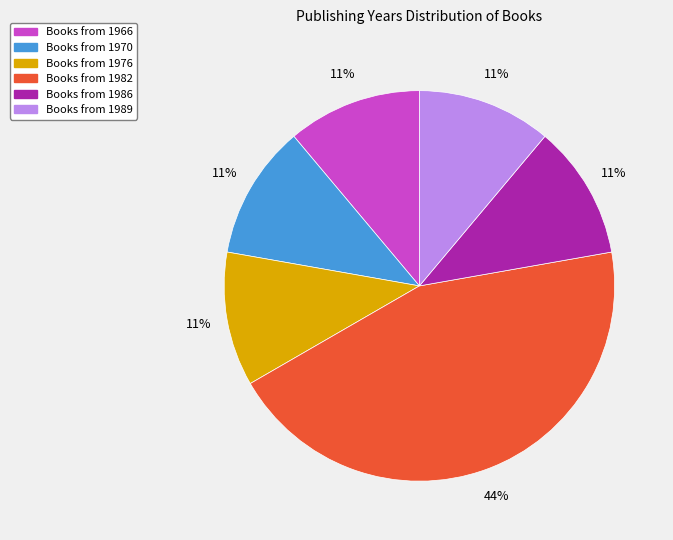

Is there any slice that represents more than half of the pie?

No